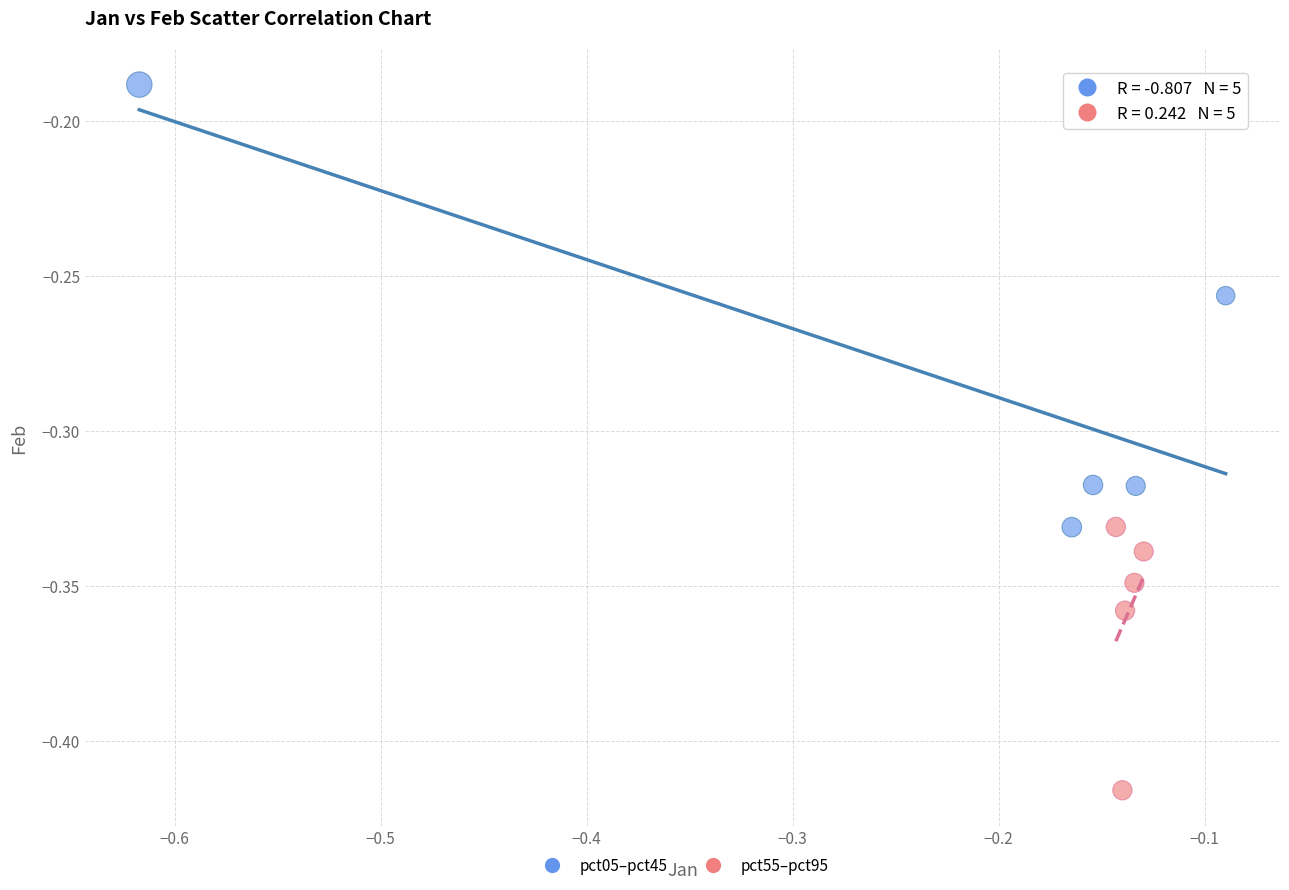

Which series reaches the minimum Y coordinate?

pct55–pct95